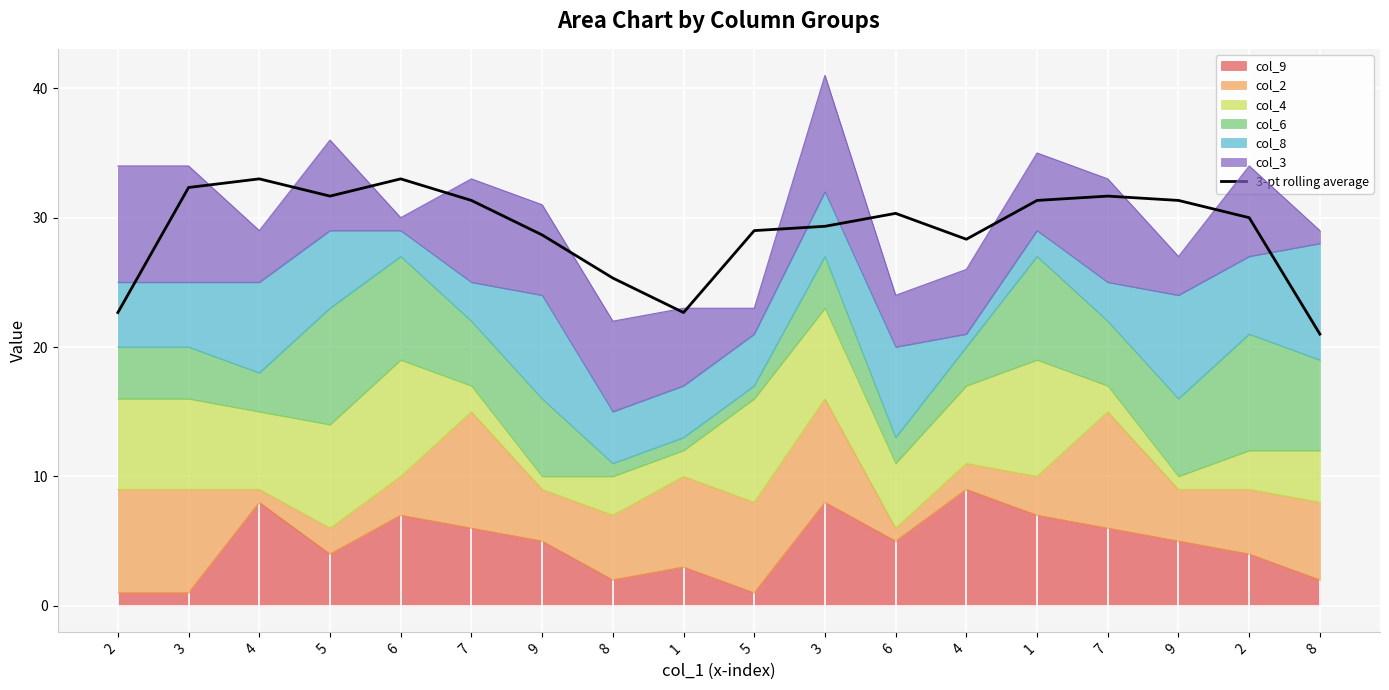

What is the maximum value shown in the chart?

33.0